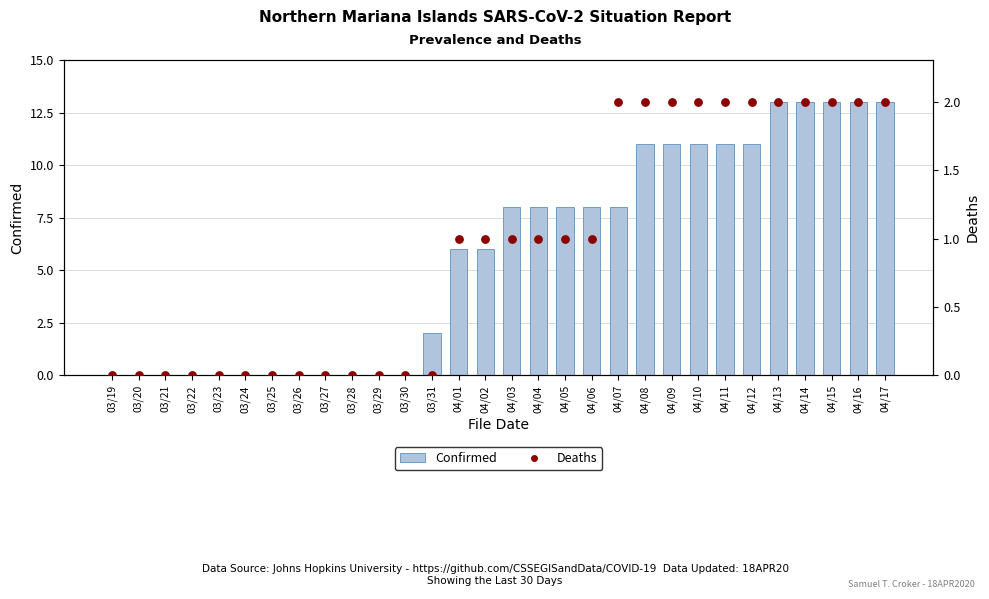

Which series has the largest total across all categories?

Confirmed